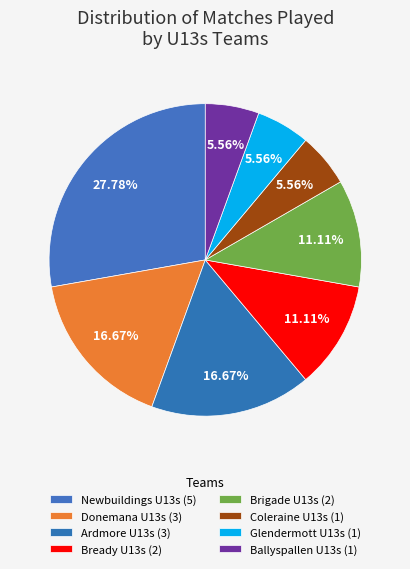

Which has a higher value, Bready U13s or Glendermott U13s?

Bready U13s